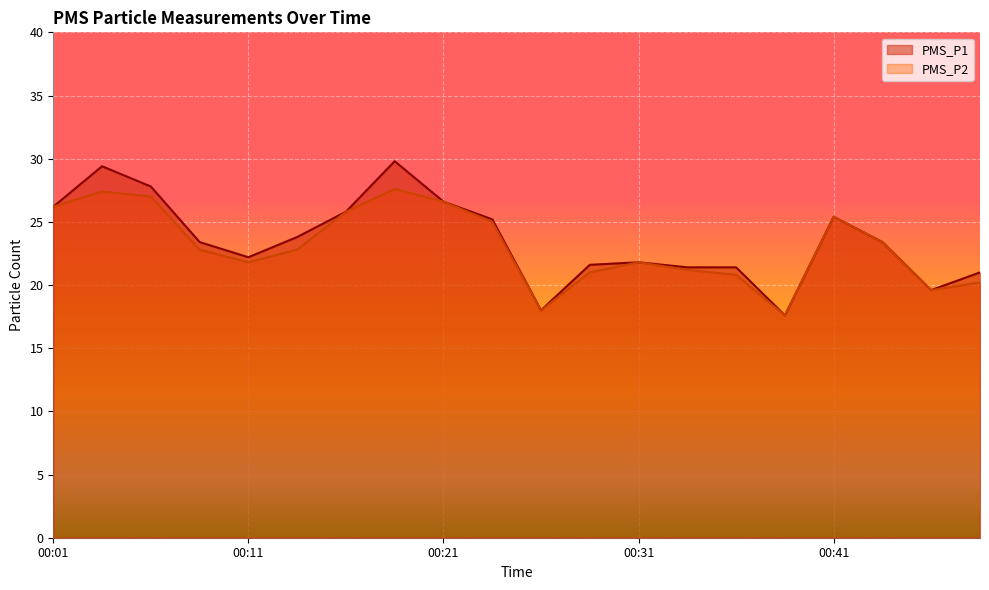

Is the value of PMS_P2 at 00:16 greater than the value of PMS_P1 at 00:06?

No